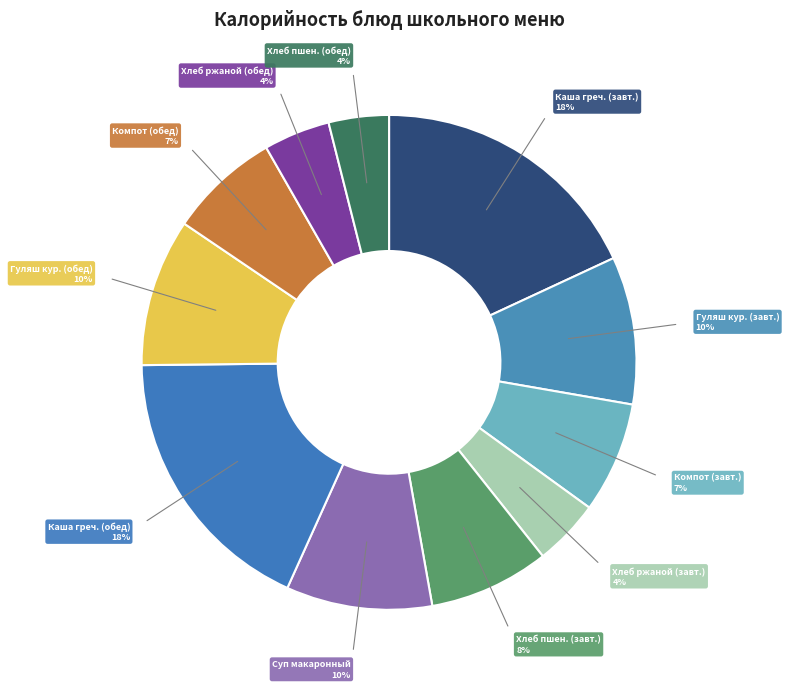

How many segments does this pie chart have?

11